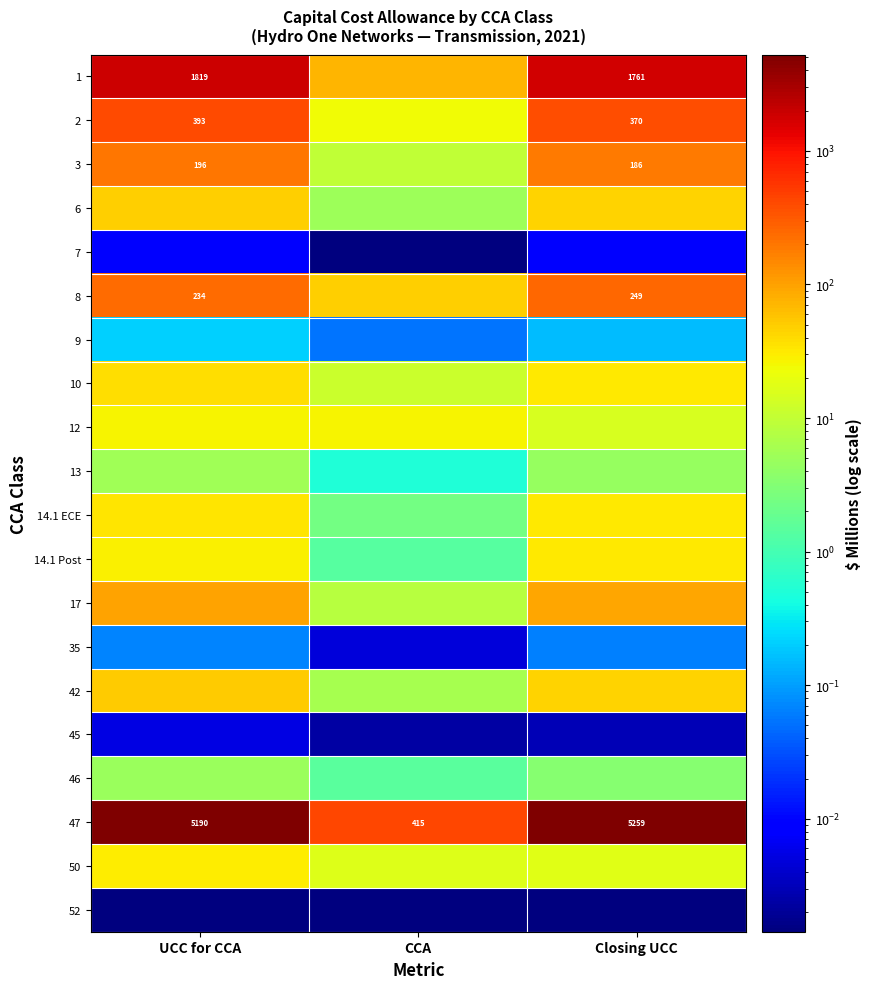

Where is 17 nearest to the value 53?

Closing UCC